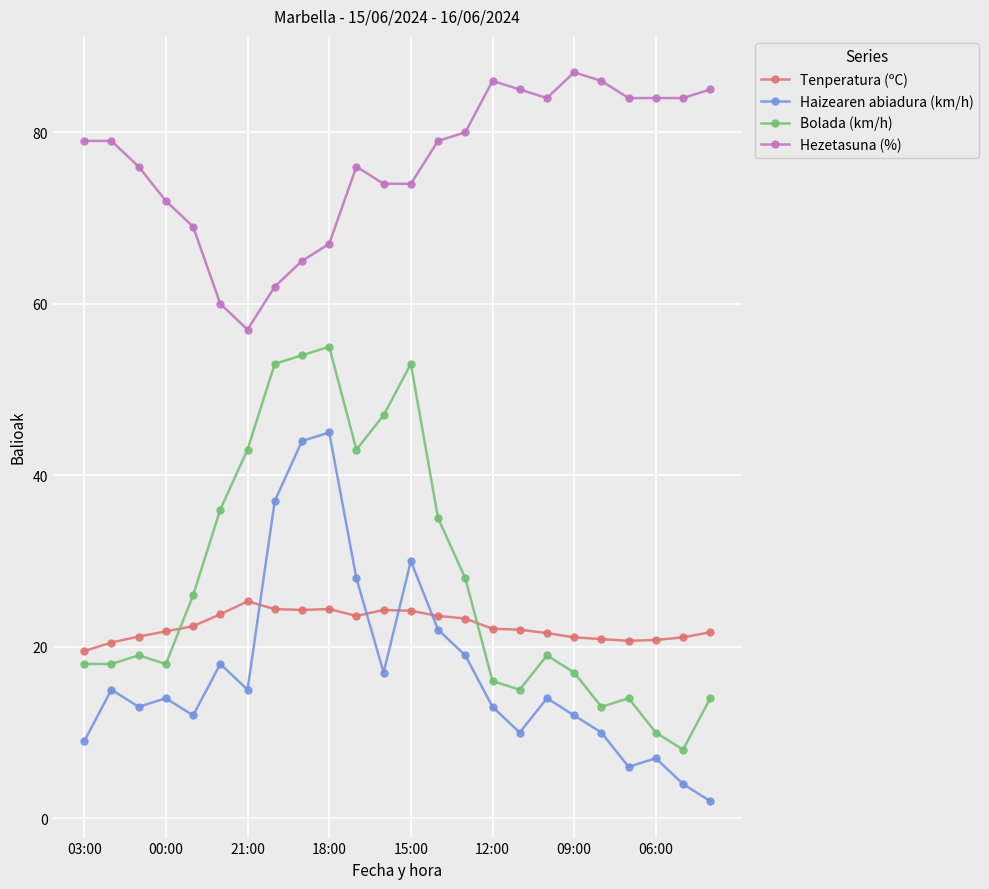

Which series has the largest total across all categories?

Hezetasuna (%)